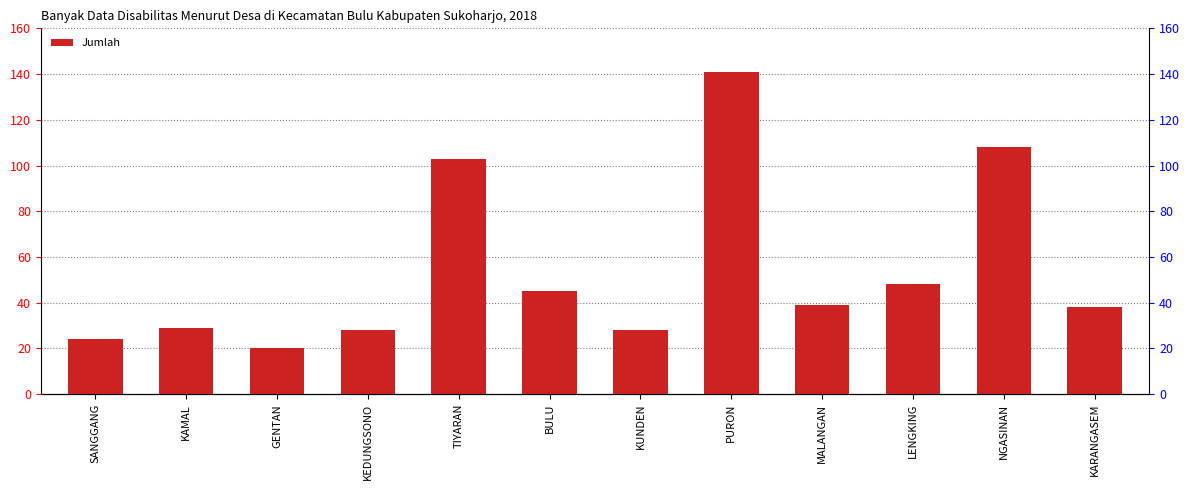

Which label corresponds to the smallest value in the chart?

GENTAN